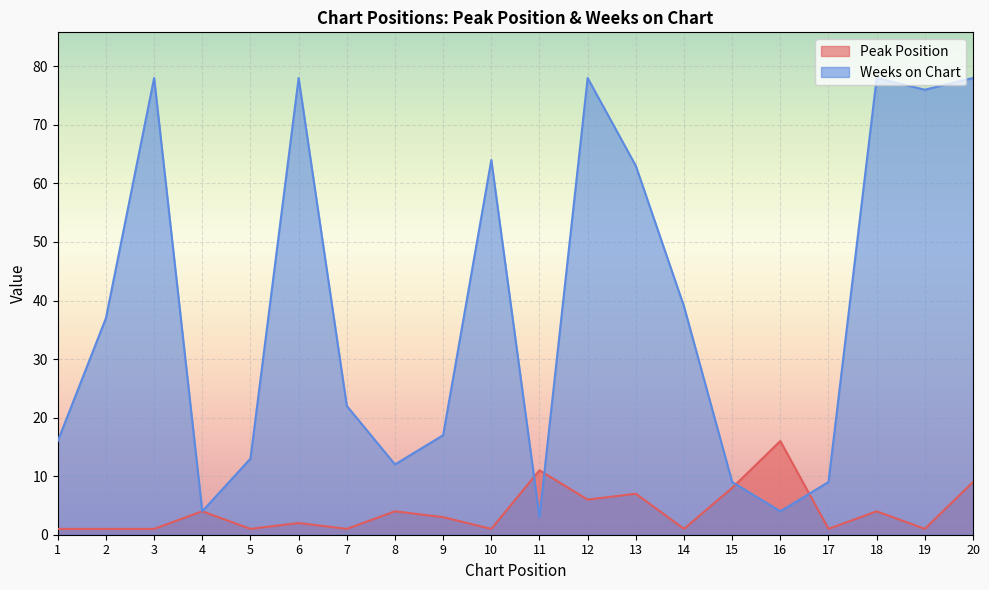

Which has a higher value, 18 or 13?

13